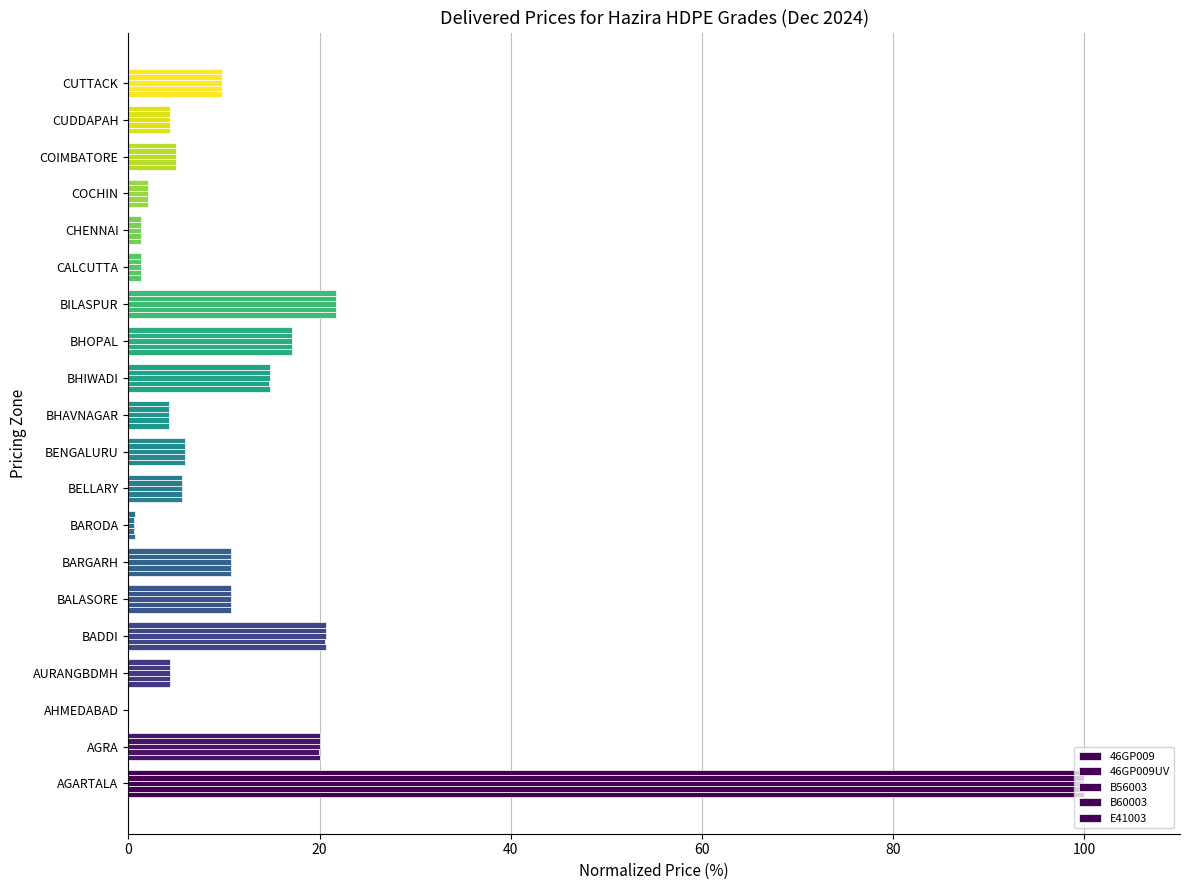

Which series has the largest range (max minus min)?

46GP009